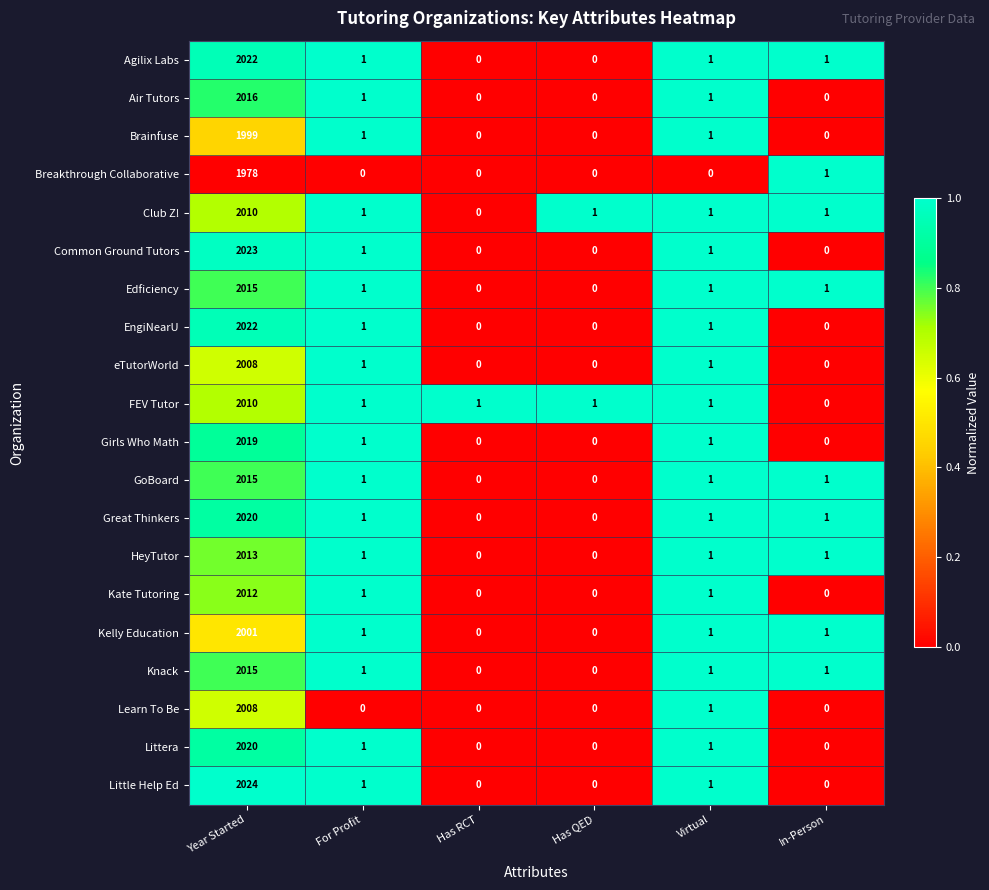

At which label does EngiNearU first exceed 1?

Year Started